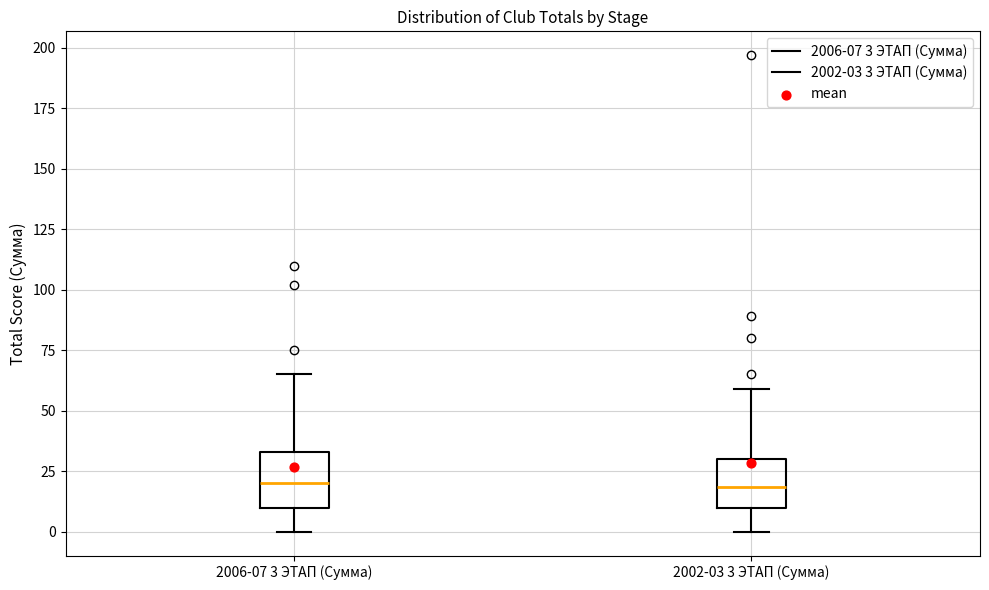

Reading left to right, read every box against the y-axis: the position of its median line, the range the box covers, and the ends of its whiskers. The values are not printed on the chart, so give them approximately, as read against the axis.

2006-07 3 ЭТАП (Сумма): median 20, box 10 to 35, whiskers 0 to 65
2002-03 3 ЭТАП (Сумма): median 20, box 10 to 30, whiskers 0 to 60